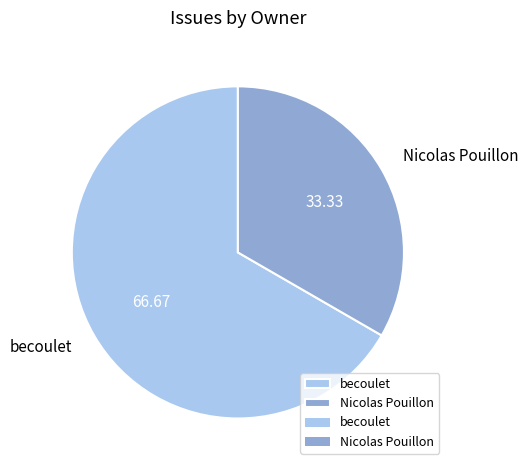

Approximately how many times larger is the value at becoulet compared to Nicolas Pouillon?

2.0